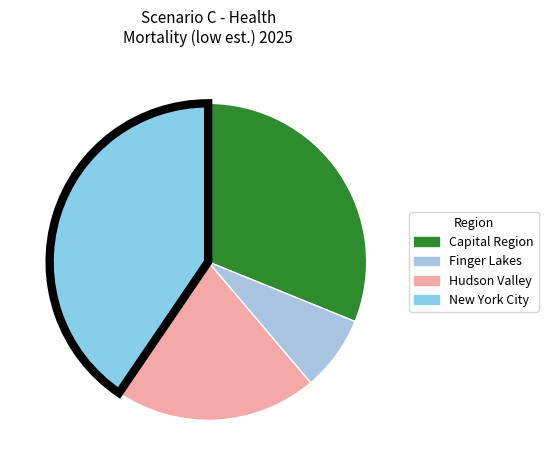

How many segments does this pie chart have?

4